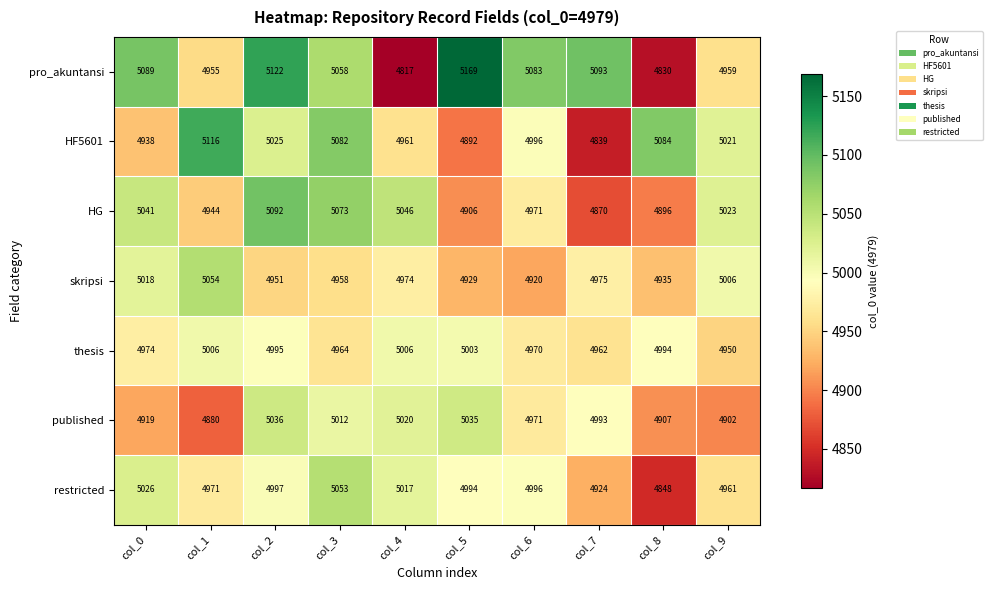

What is the greatest value displayed?

5169